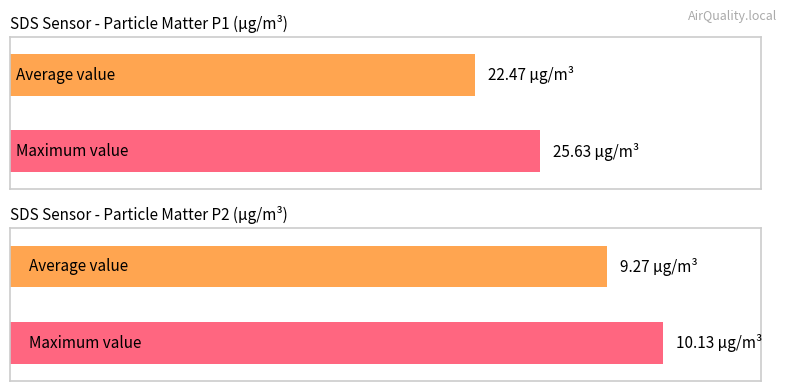

Which category has the lowest value across all series?

SDS_P2